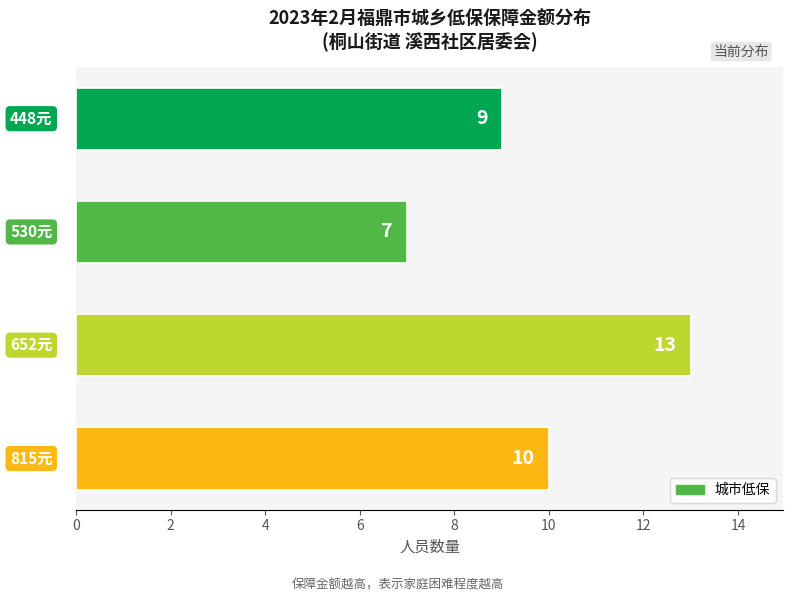

How many distinct data groups are displayed?

1